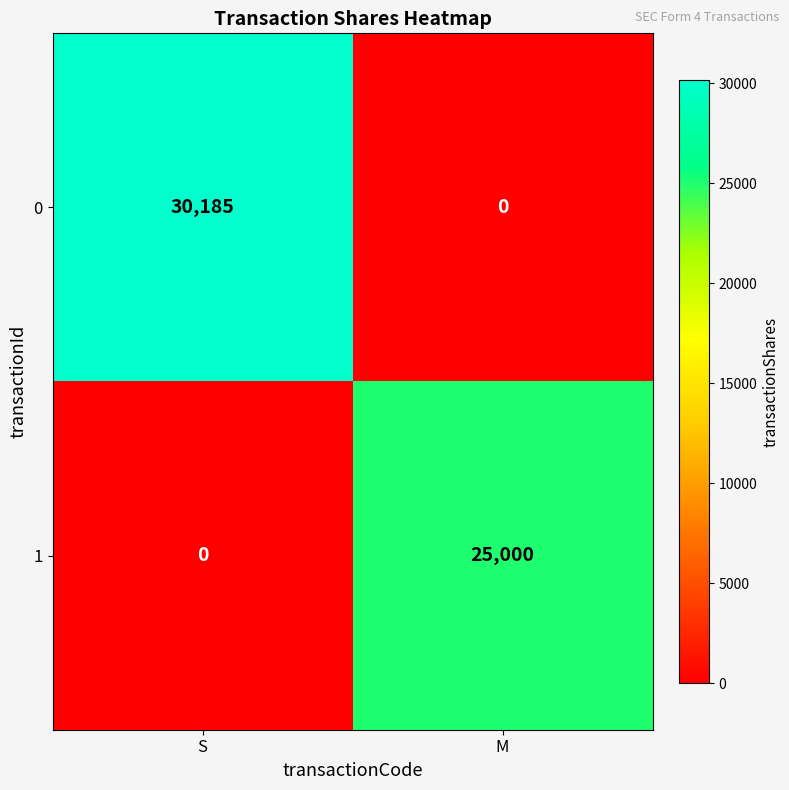

How many positive values does the 0 series have?

1